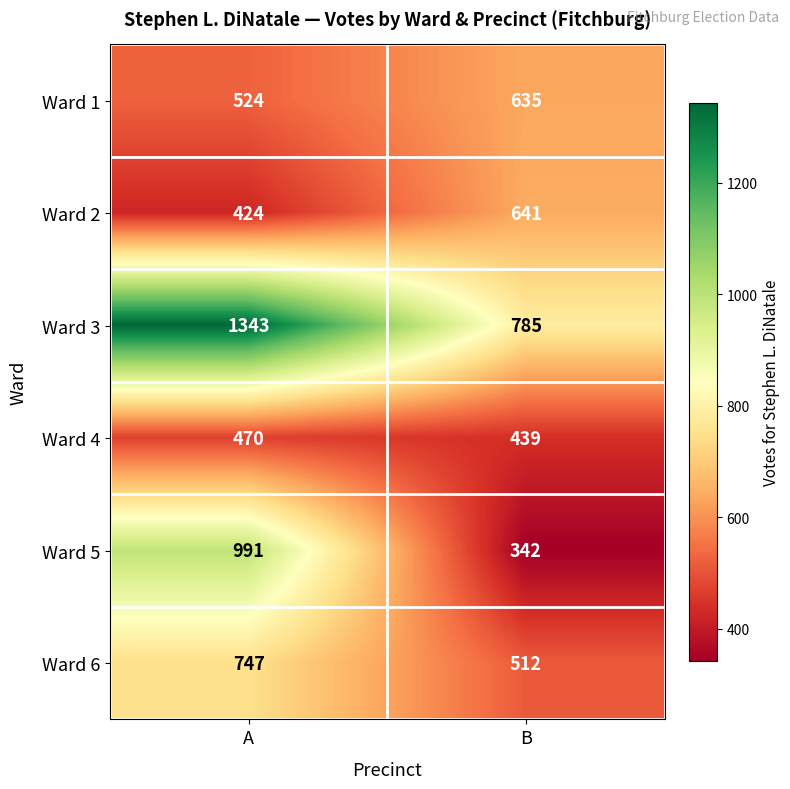

True or false: Ward 2 has a value of 600 at A.

False